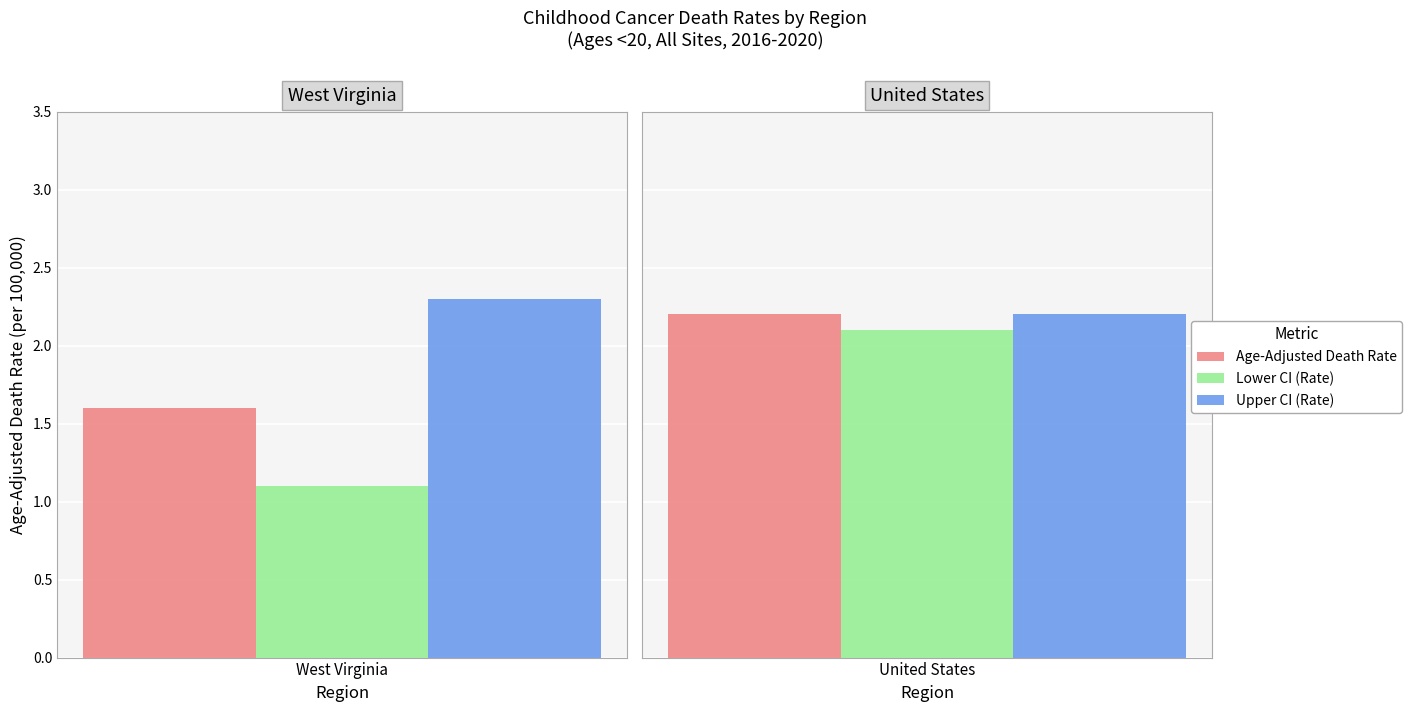

Is it true that Age-Adjusted Death Rate equals 2.2 at United States?

True